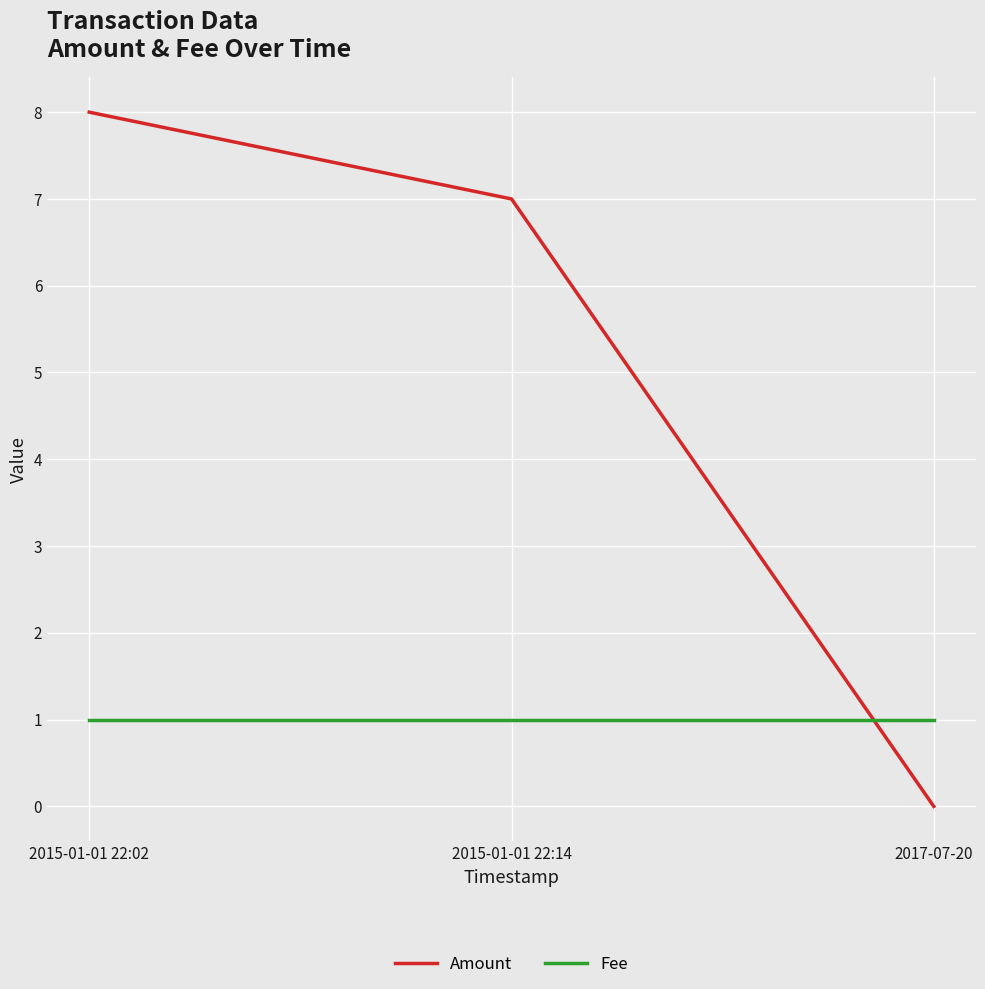

Which series changed the most between 2015-01-01 22:02 and 2017-07-20?

Amount